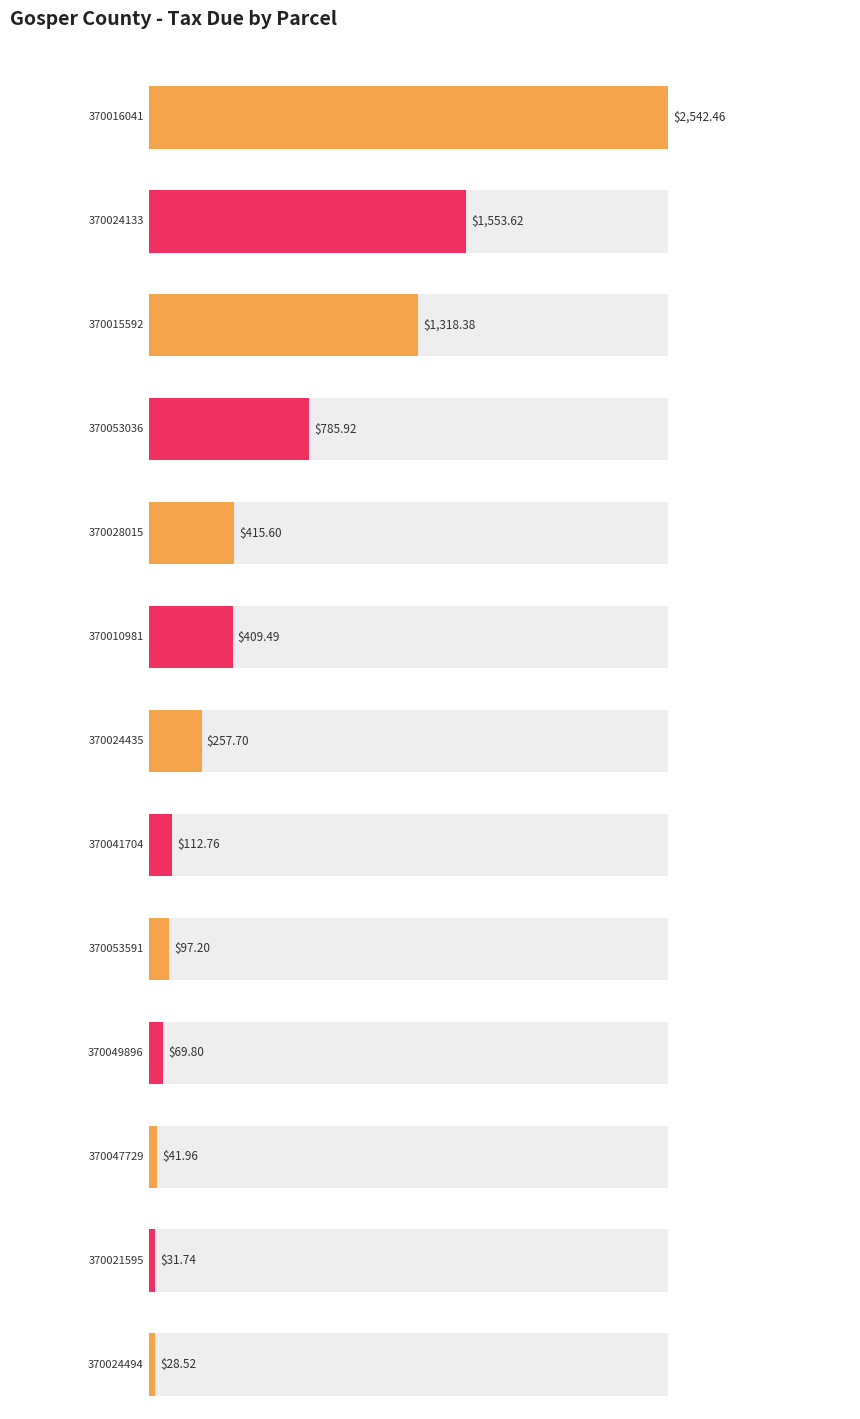

How many data points are less than 257?

6